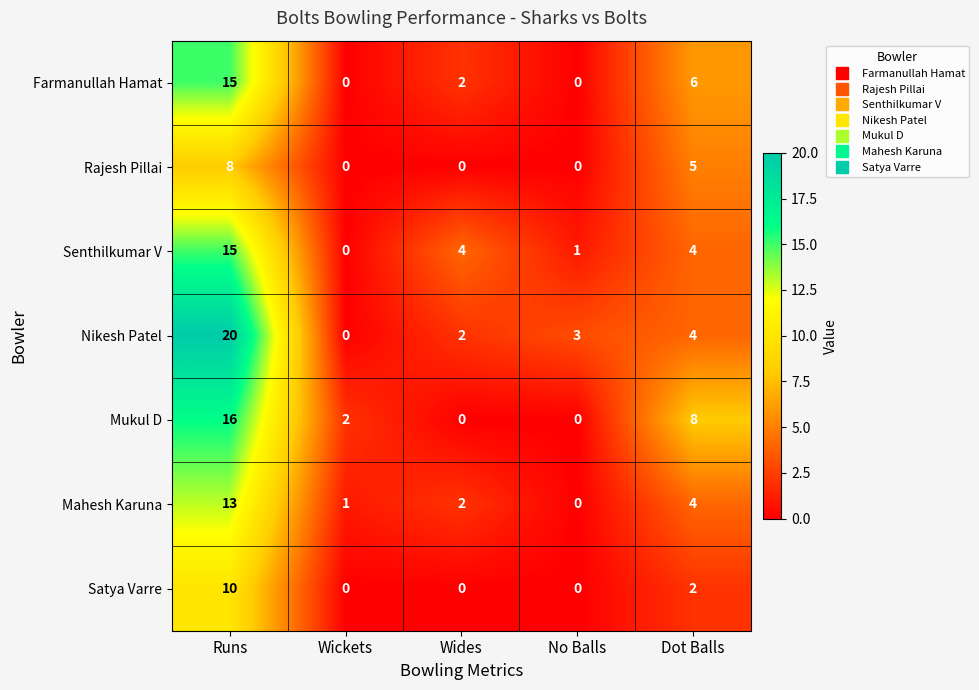

What is the approximate value of Senthilkumar V at Wides?

4